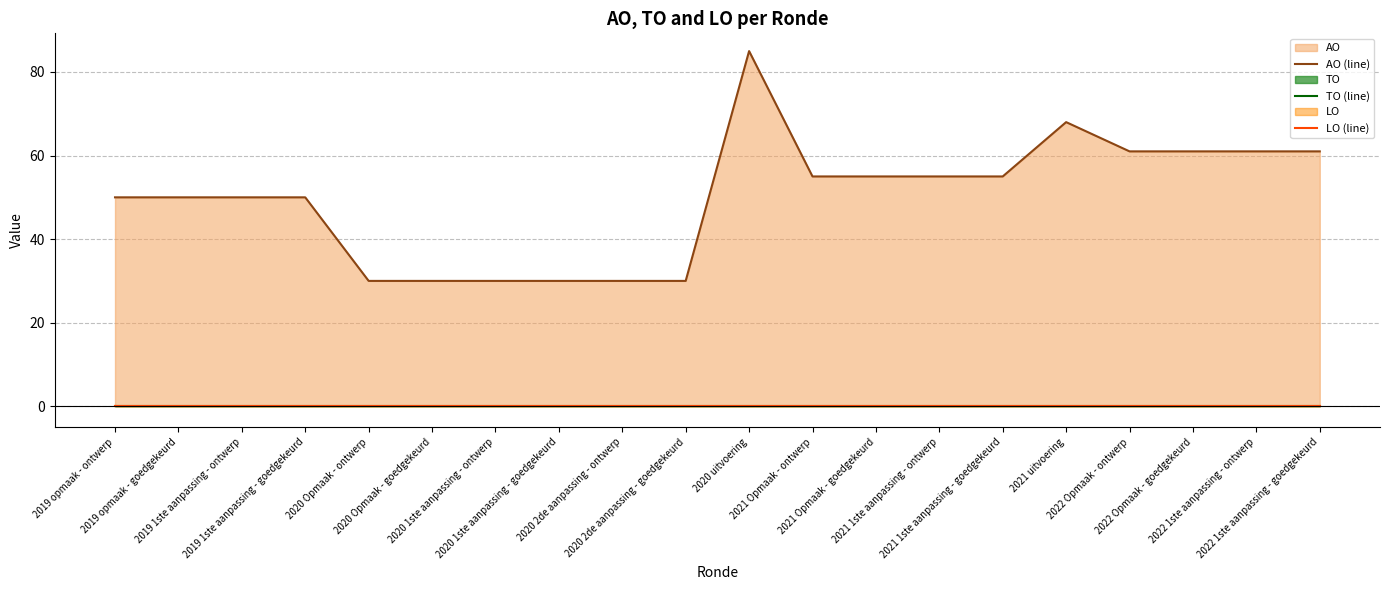

What is the minimum value for AO (line)?

30